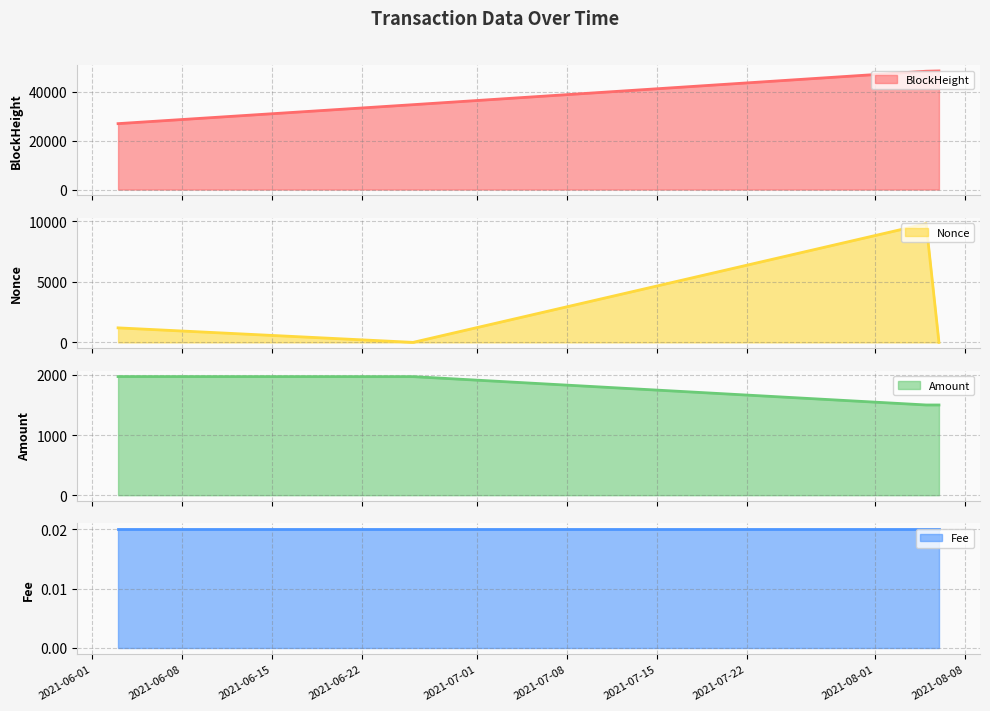

What is the lowest value of the BlockHeight series?

26938